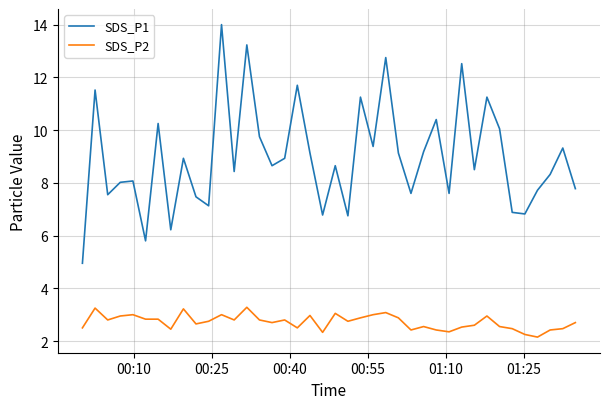

What is the greatest value displayed?

14.0